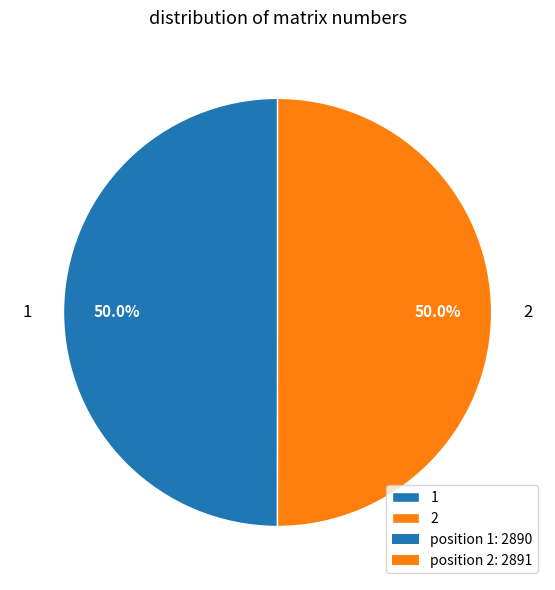

How many slices are in this pie chart?

2